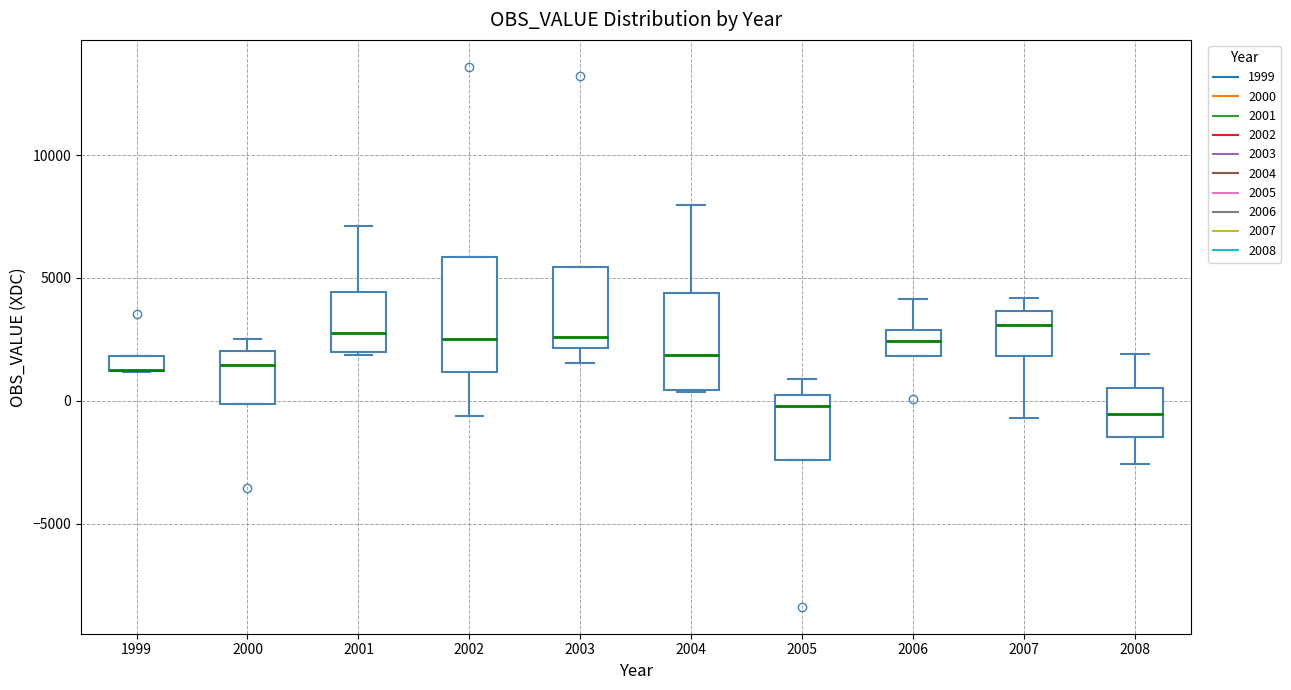

Where does the median line of the box at x = 2008 sit on the y-axis? The values are not printed on the chart, so give them approximately, as read against the axis.

-500